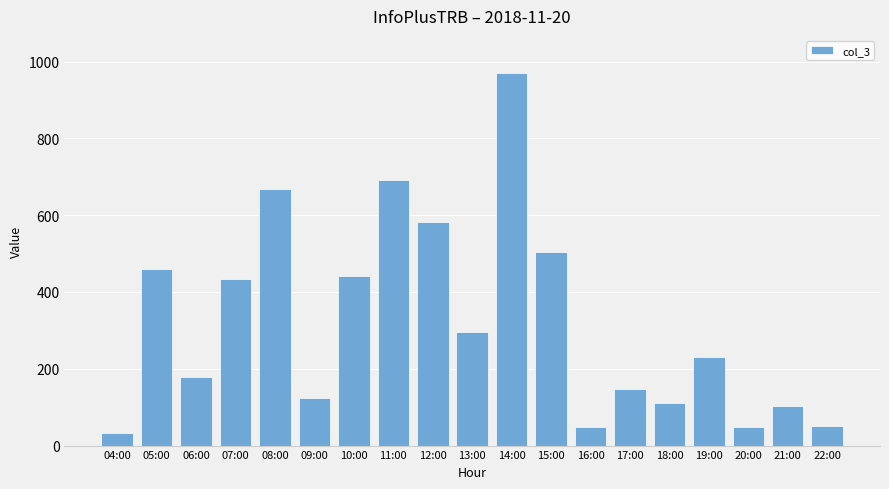

What is the approximate value at 22:00?

52